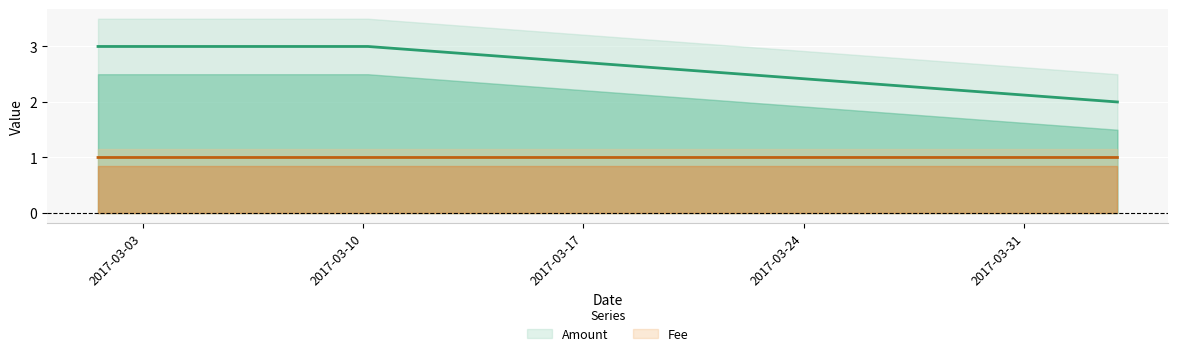

The value of Fee at 2017-03-01 14:21:56 is 0.3. True or false?

False